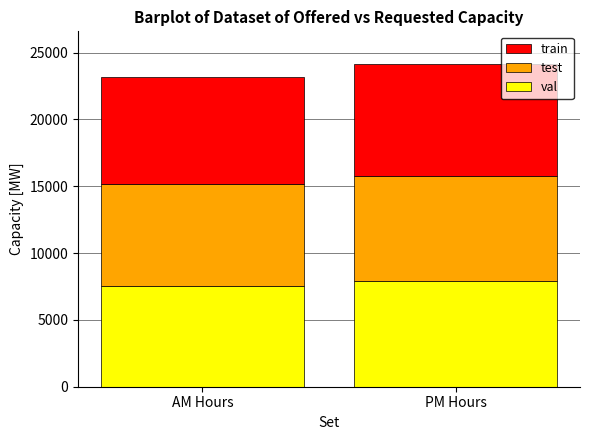

What is the maximum value for val?

7885